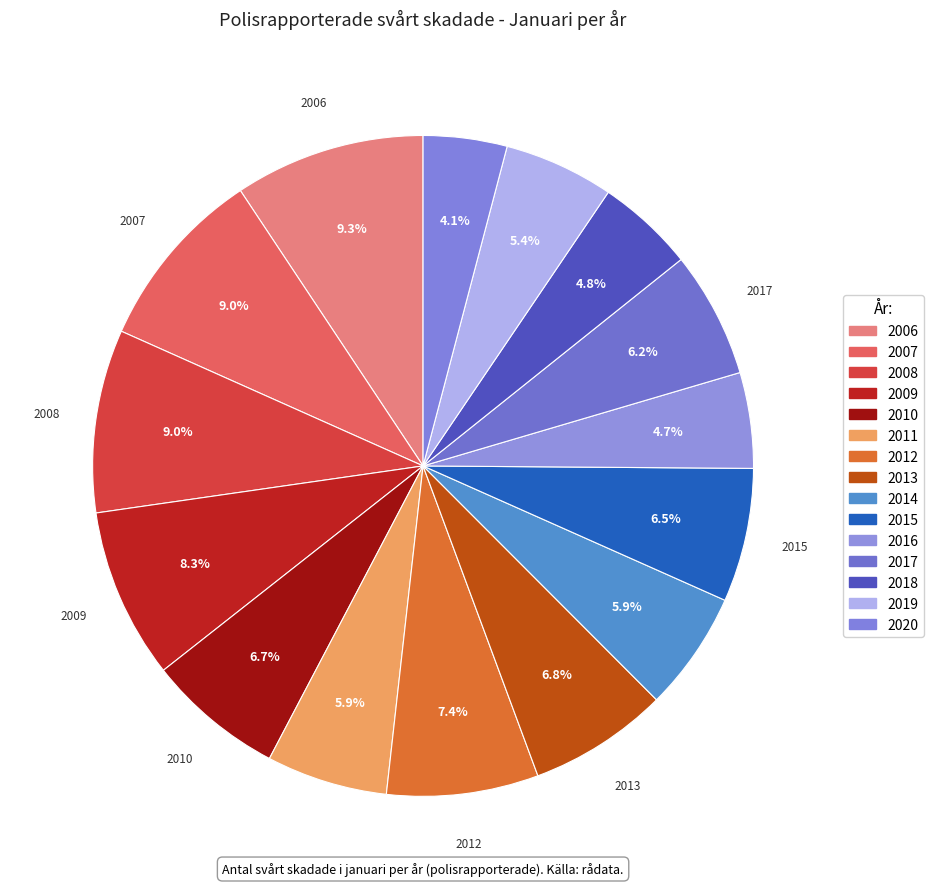

Count the number of slices in the pie.

15